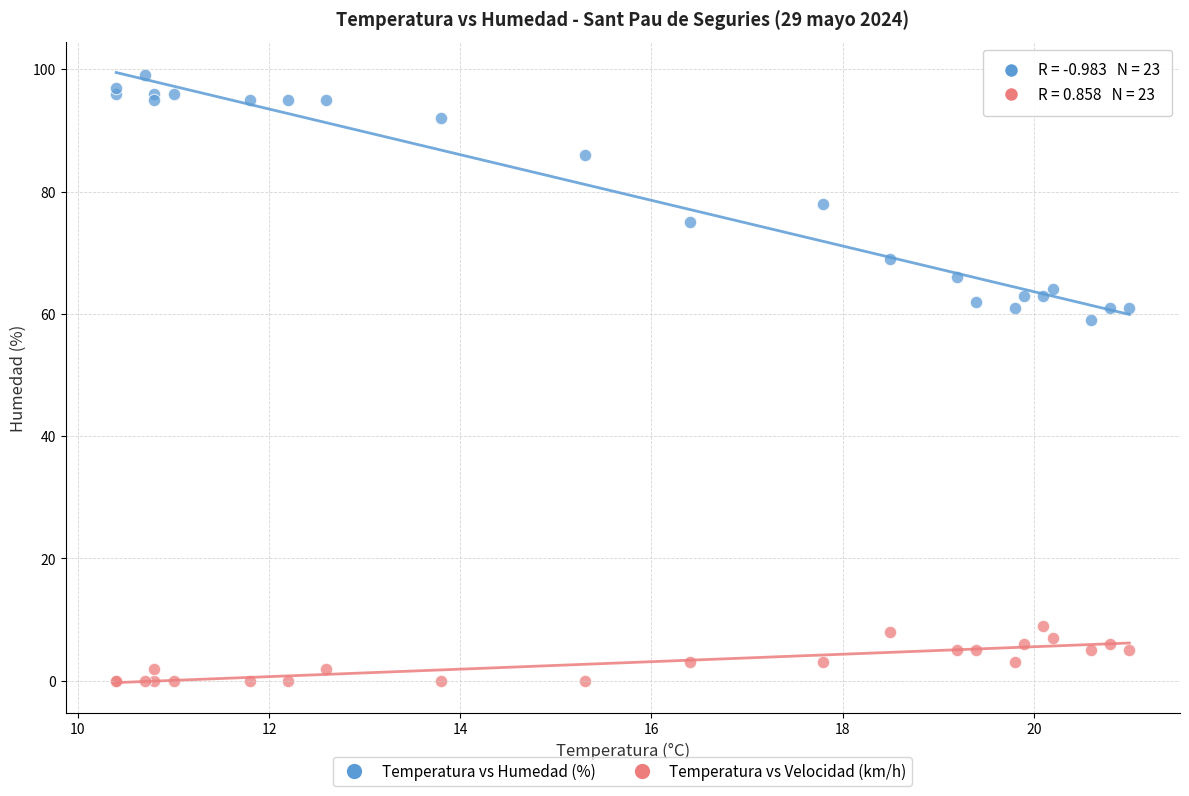

Across all series, what Y value is closest to 49?

59